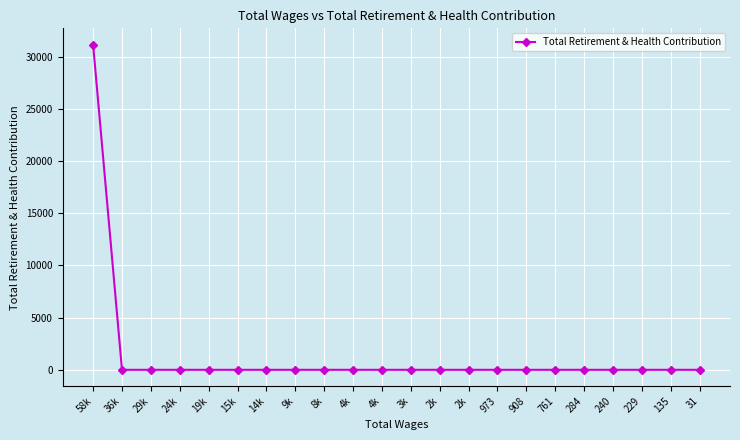

What is the label of the 10th point from the right?

2k